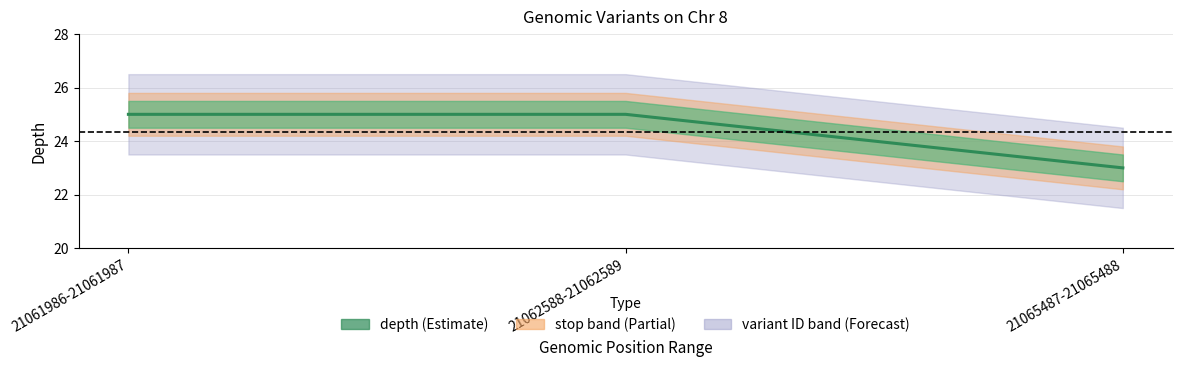

Does the chart have visible grid lines?

Yes